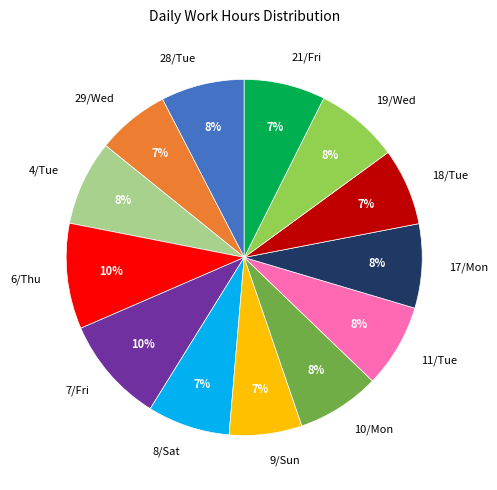

True or false: 4/Tue accounts for 14% of the total.

False